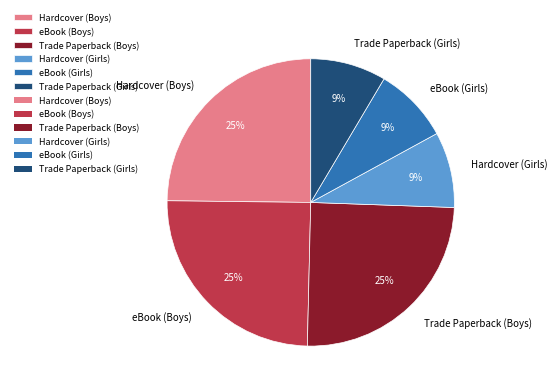

Is it true that Trade Paperback (Girls) is 1% of the pie?

False